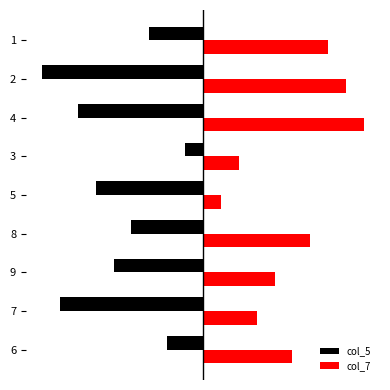

Rank the categories by col_5 value from highest to lowest.

3, 6, 1, 8, 9, 5, 4, 7, 2